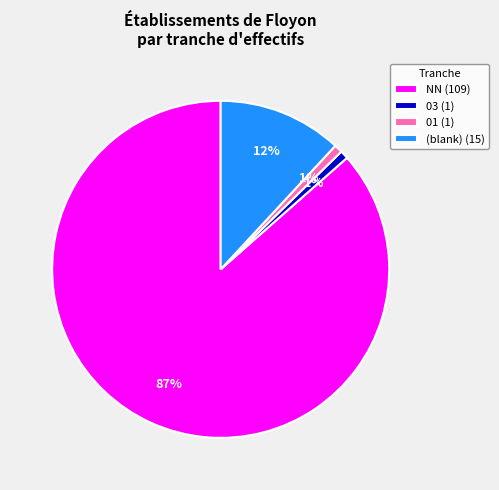

Is the sum of (blank) (15) and NN (109) greater than half?

Yes